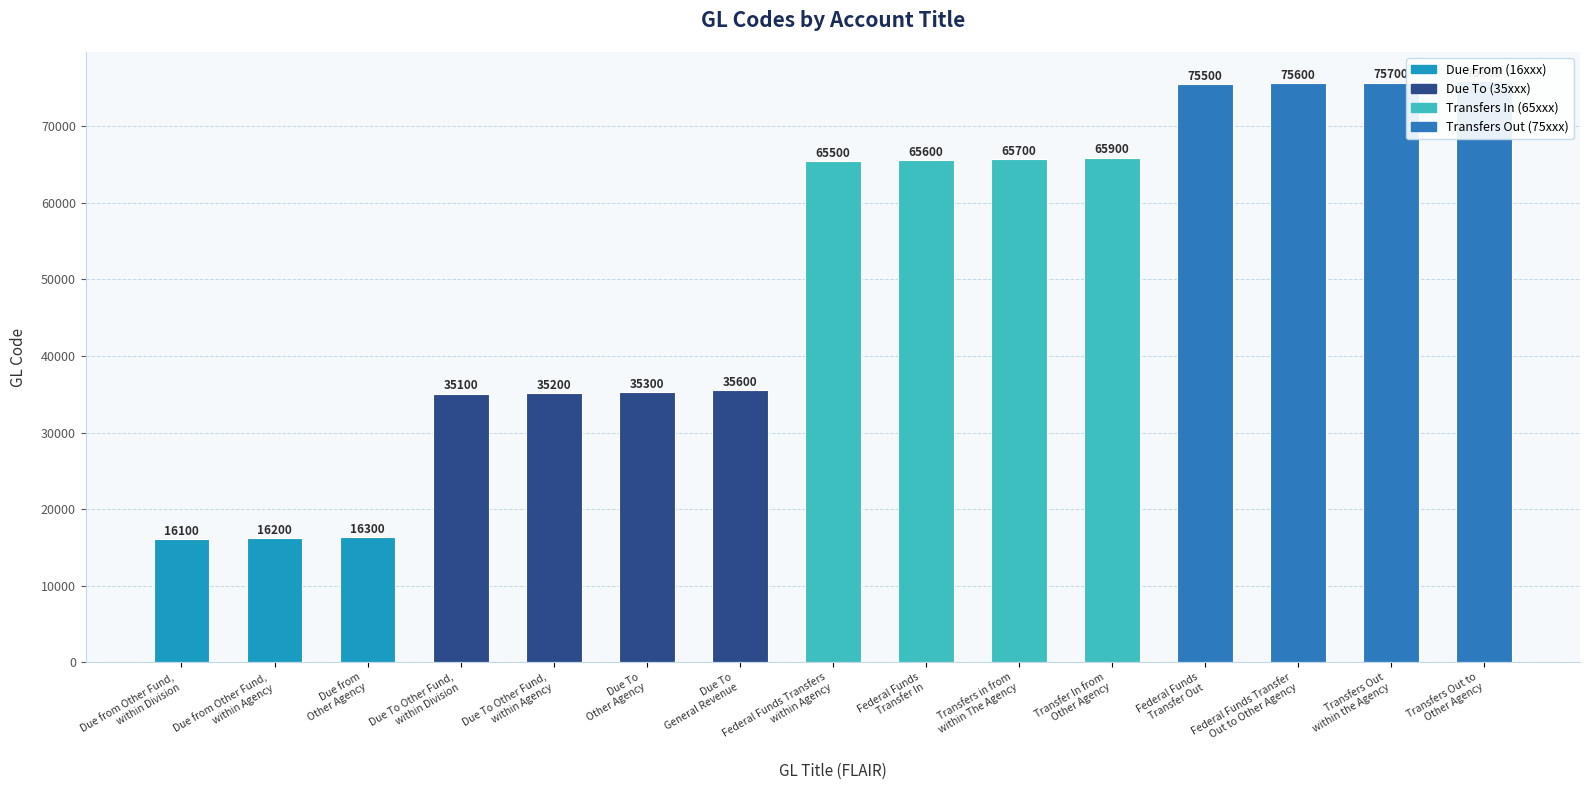

What is the change in value from Due from Other Fund,
within Agency to Federal Funds
Transfer In?

+49400